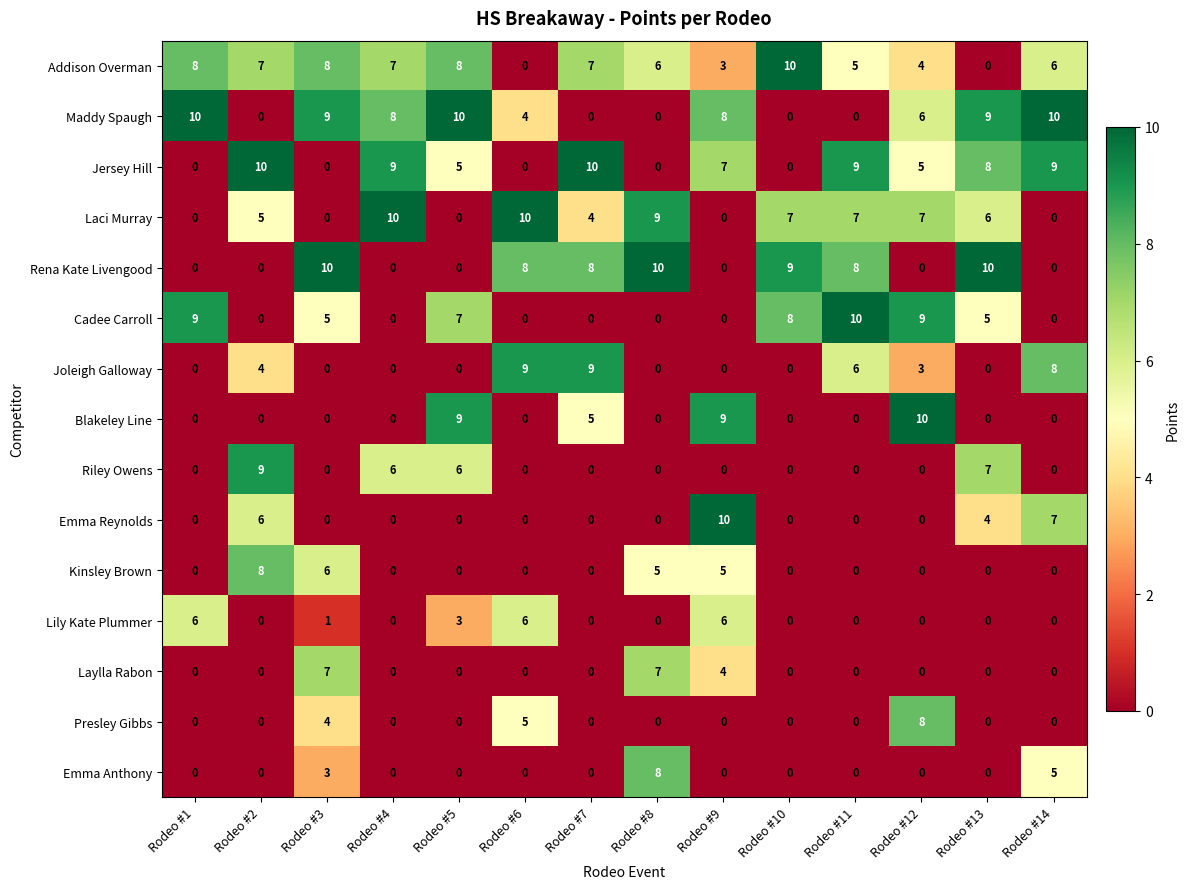

What is the approximate value of Maddy Spaugh at Rodeo #9, to the nearest 5?

10